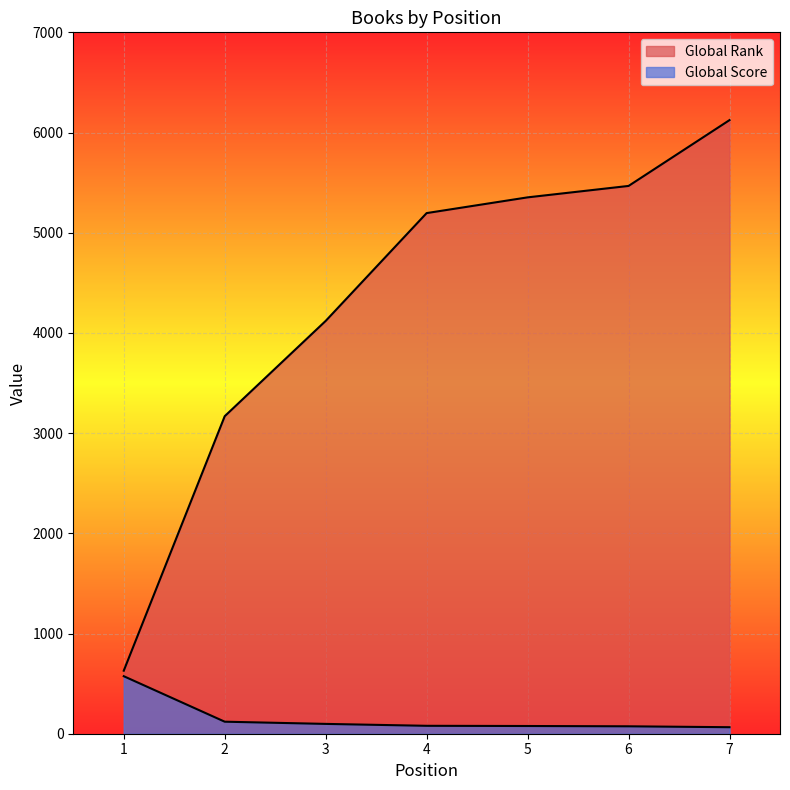

What is the value of the Global Rank point at the 6th from the left?

5467